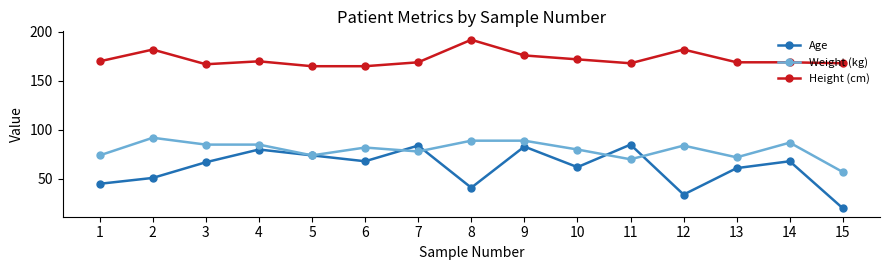

Where is the first local maximum for Height (cm)?

2